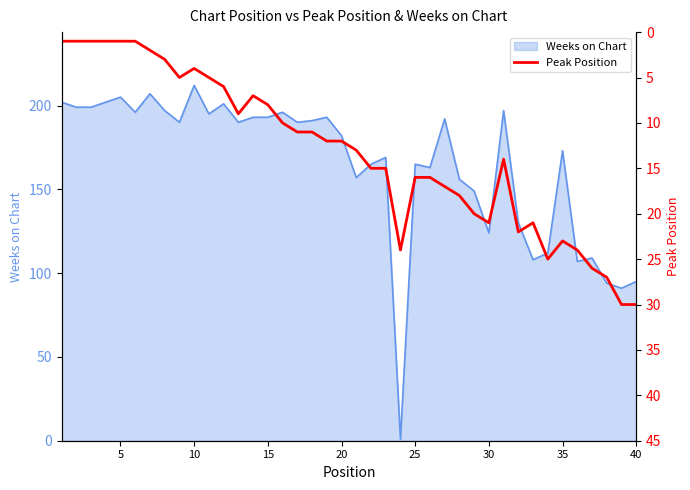

How many lines are shown in the chart?

1